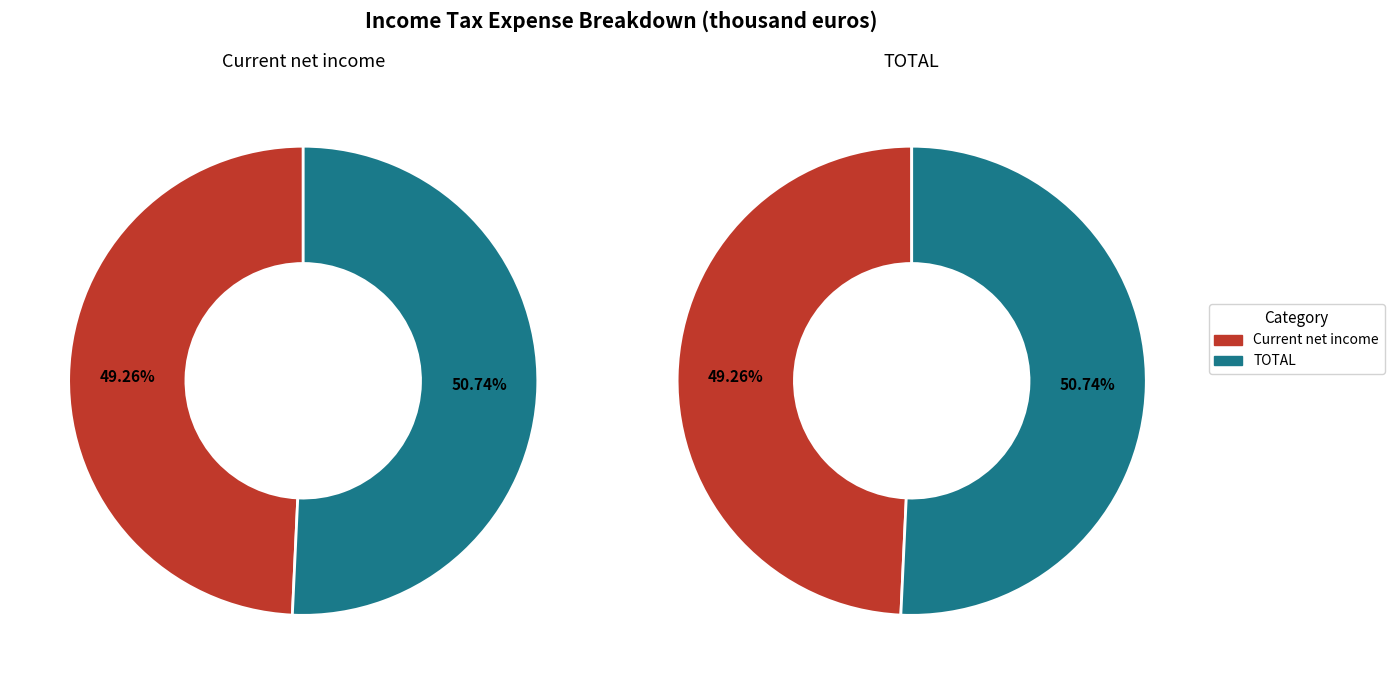

How many slices are in this pie chart?

2